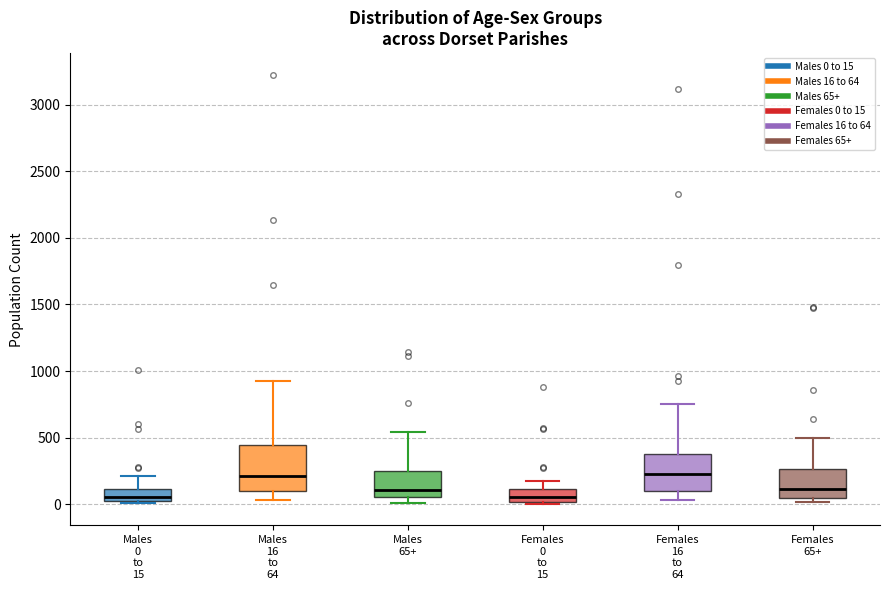

Where does the median line of the box for Females 65+ sit on the y-axis? The values are not printed on the chart, so give them approximately, as read against the axis.

100